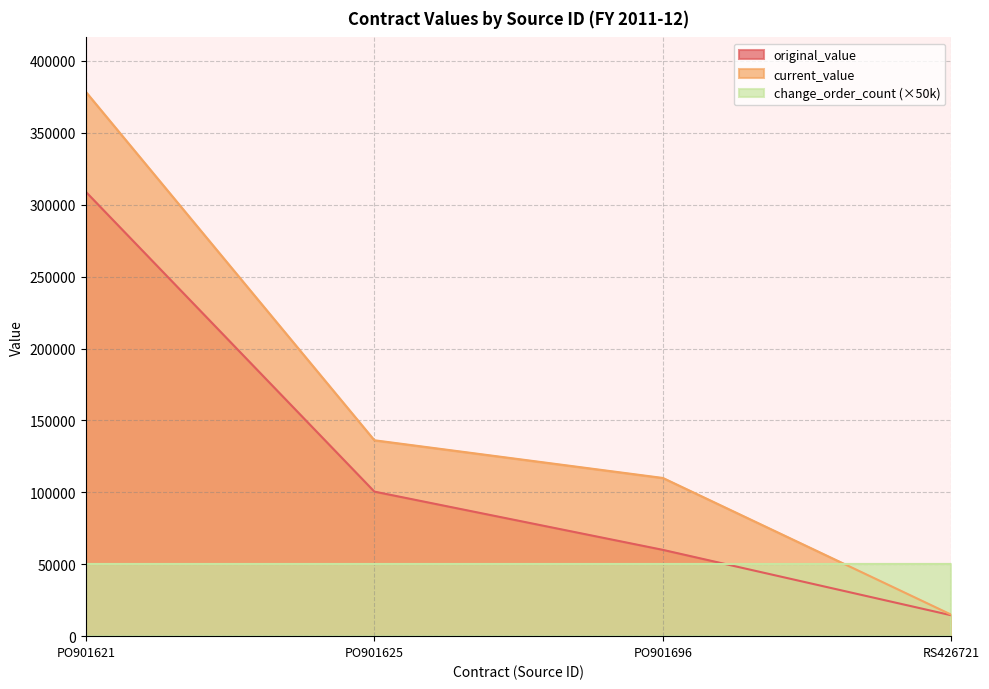

What is the label of the 2nd point from the left?

PO901625